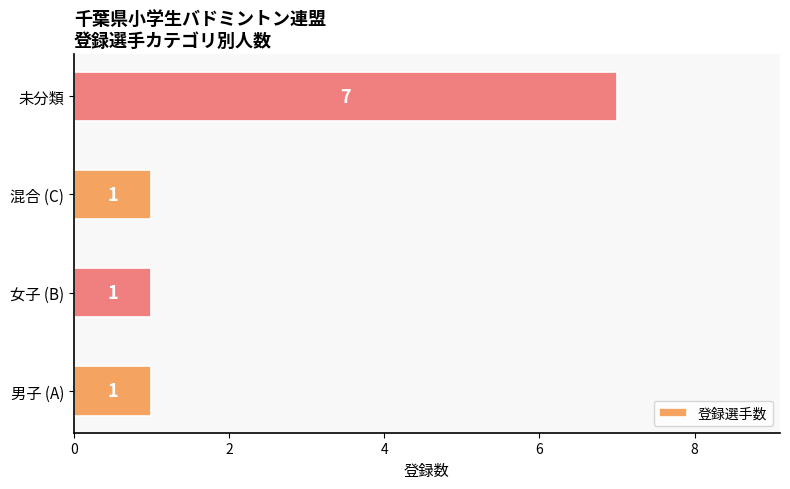

Does the chart contain any negative values?

No